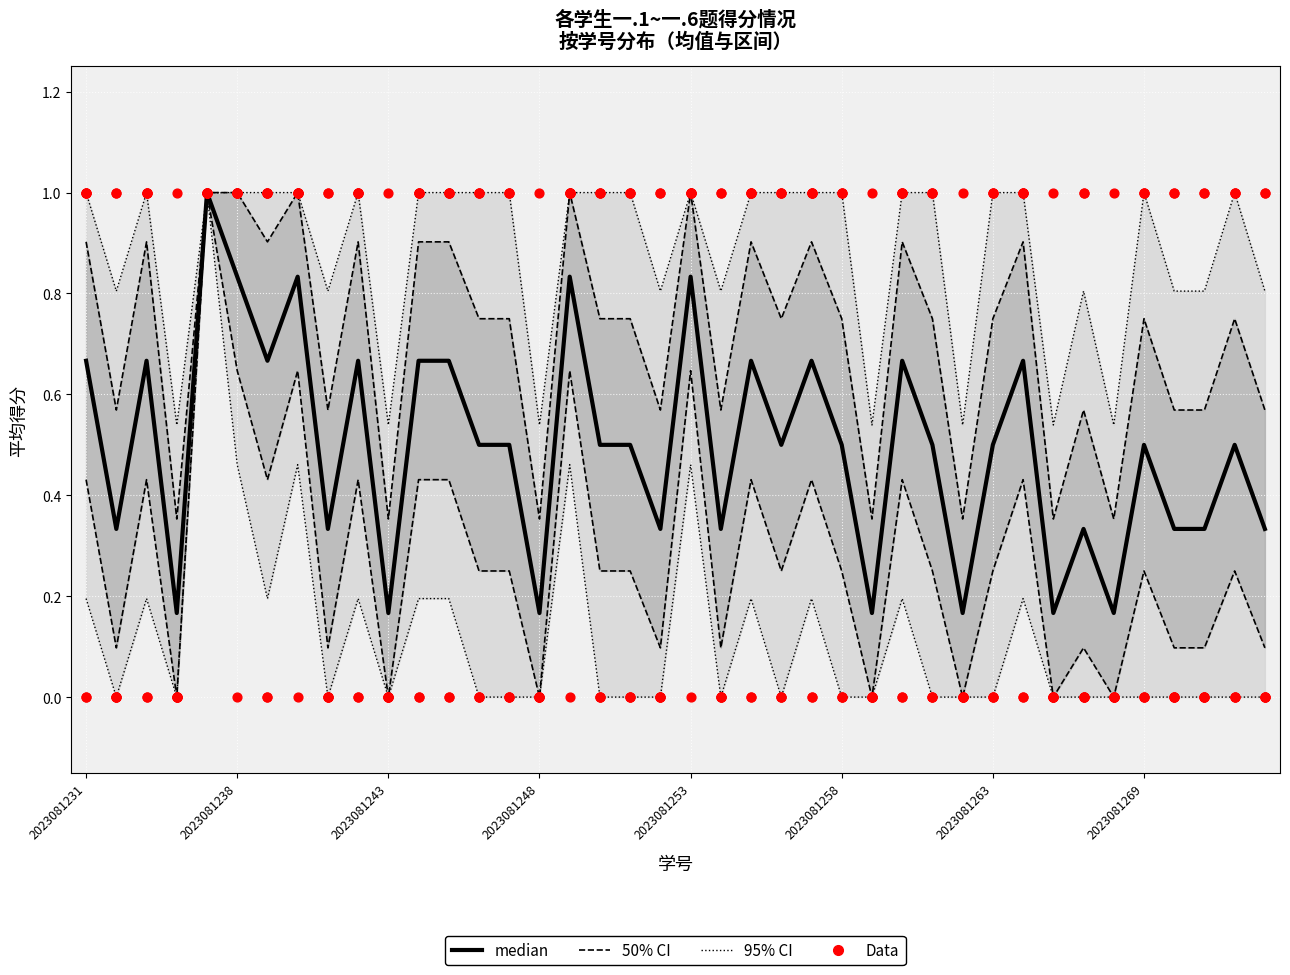

Is the value of Data at 2023081248 greater than the value of 50% CI at 26?

No